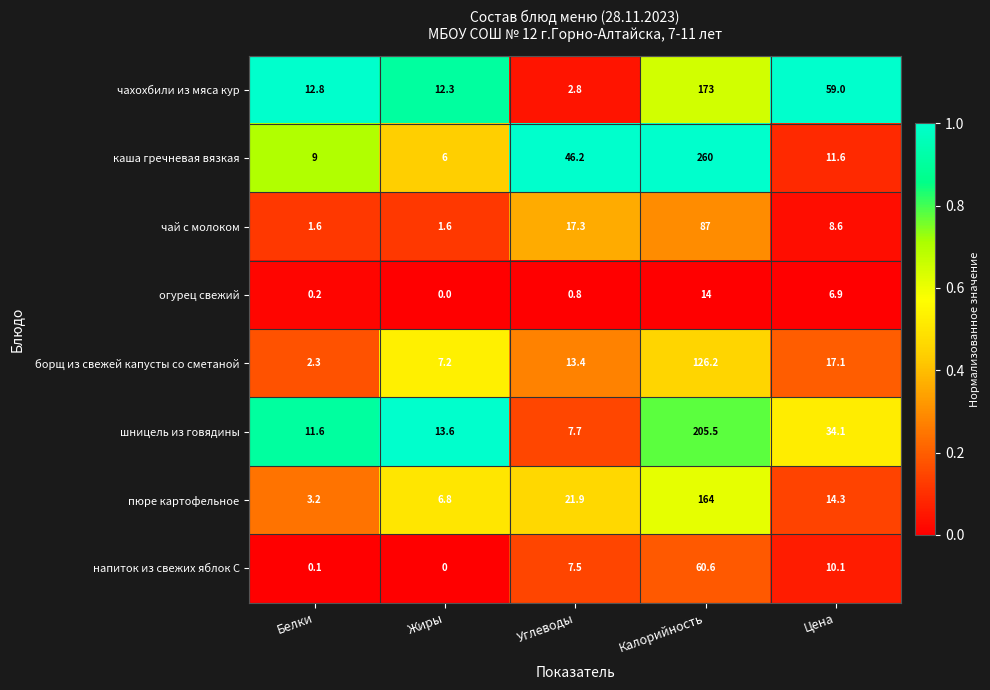

What is the total value across all series at Углеводы?

117.6